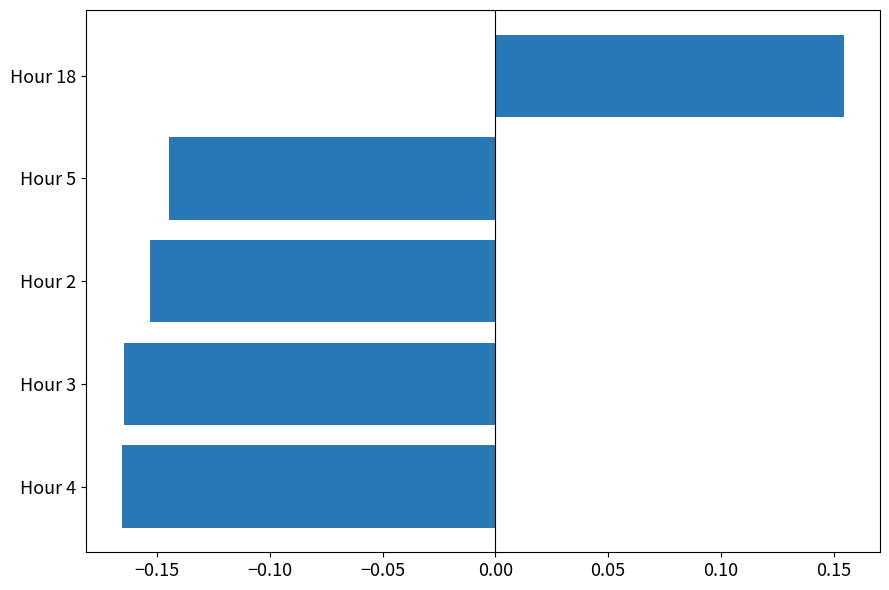

Which category has the highest value across all series?

Hour 18